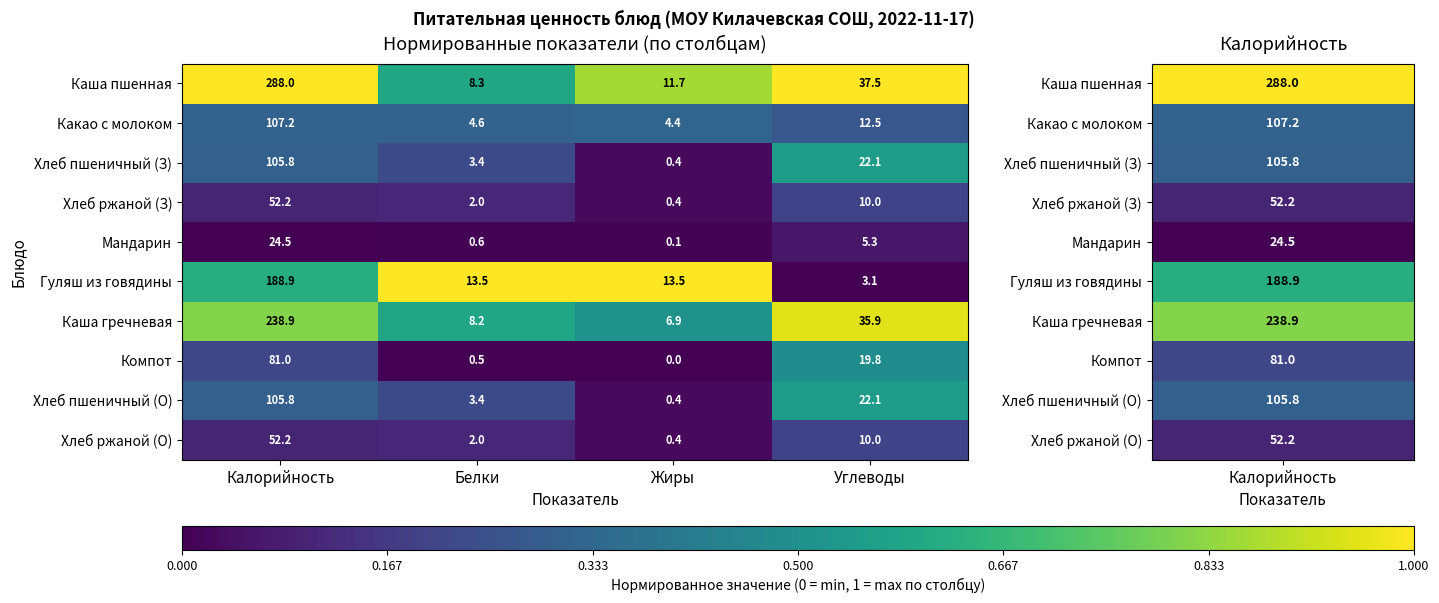

At which category does the chart reach its peak across all series?

Калорийность